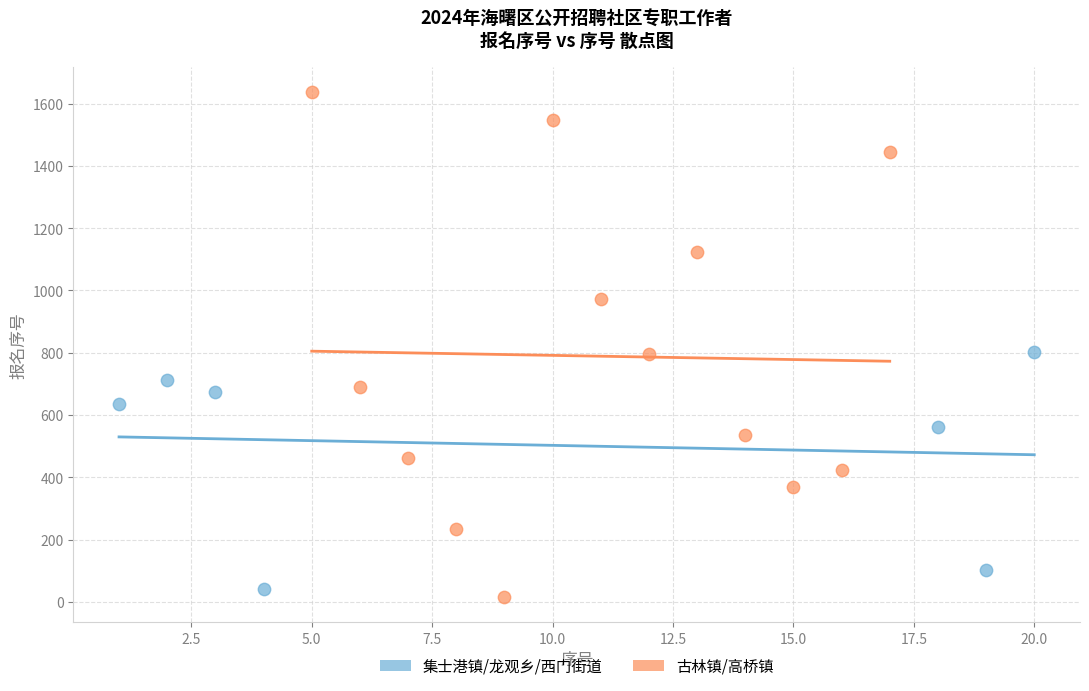

Which series reaches the maximum Y coordinate?

古林镇/高桥镇